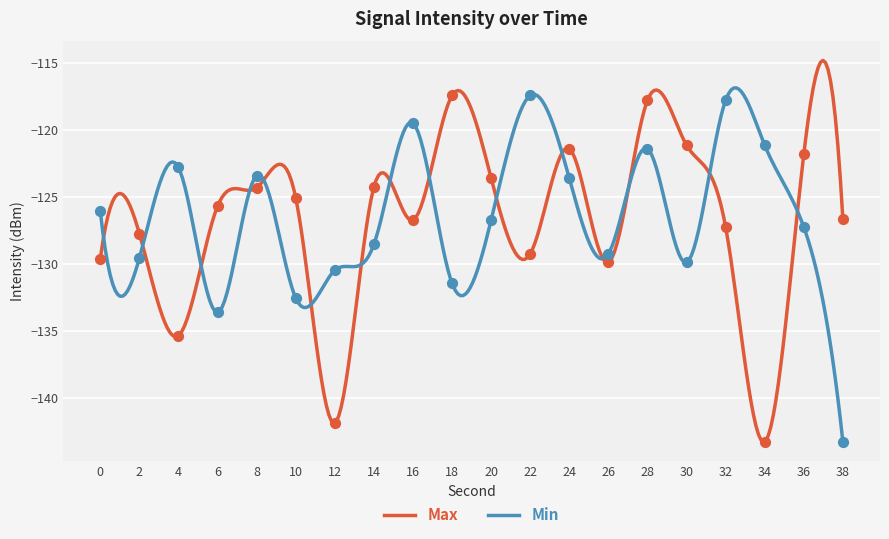

What are all the series names shown in the legend?

Max, Min